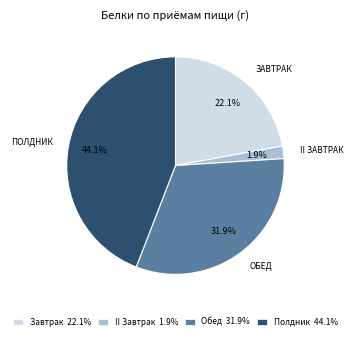

Rank the categories by value from highest to lowest.

Полдник 44.1%, Обед 31.9%, Завтрак 22.1%, II Завтрак 1.9%